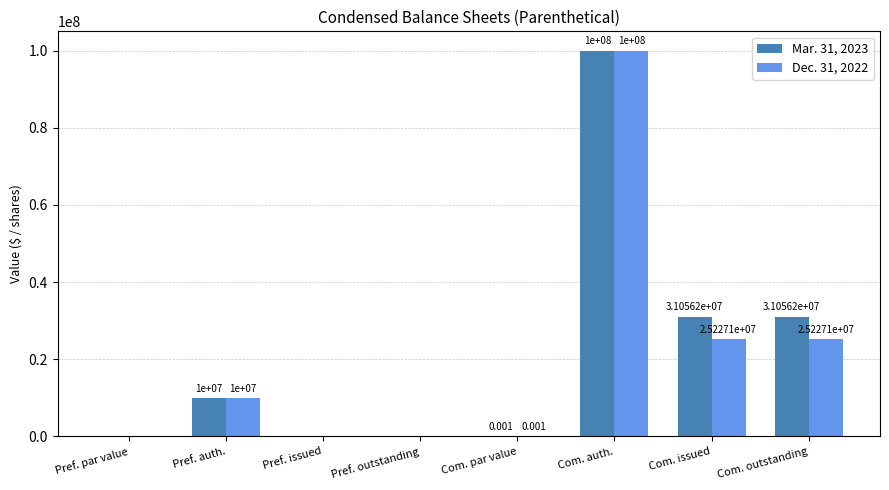

Is the value of Dec. 31, 2022 at Com. par value greater than the value of Mar. 31, 2023 at Com. outstanding?

No